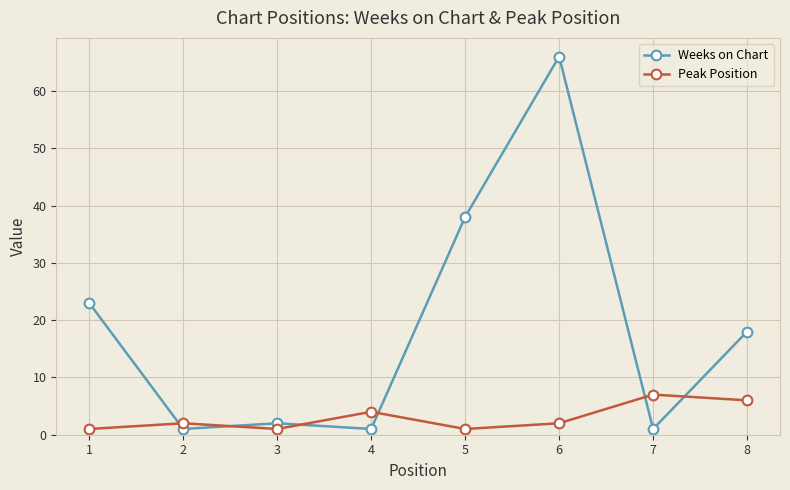

What are all the series names shown in the legend?

Weeks on Chart, Peak Position